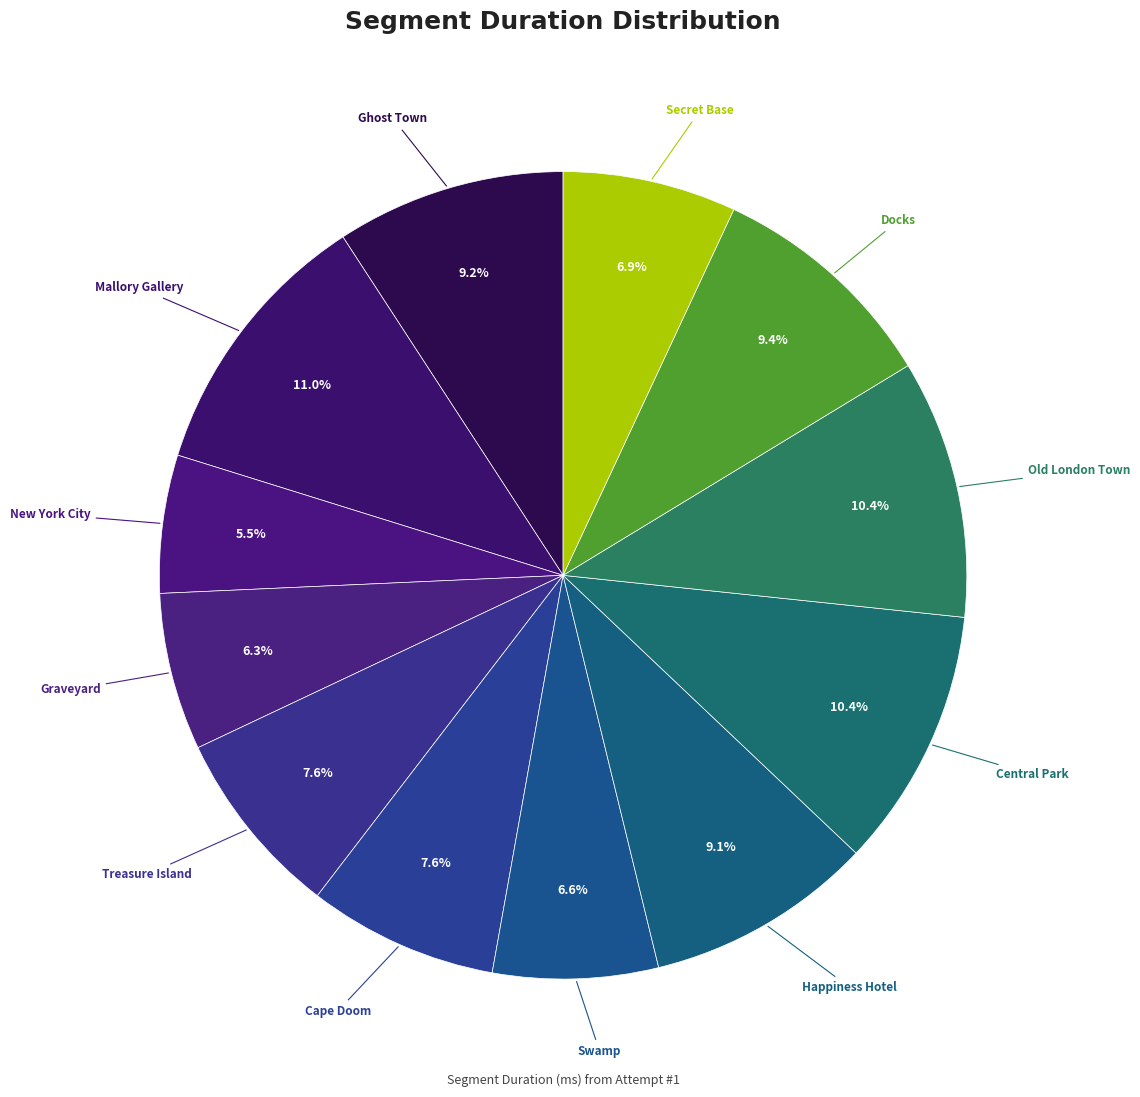

How many slices are in this pie chart?

12